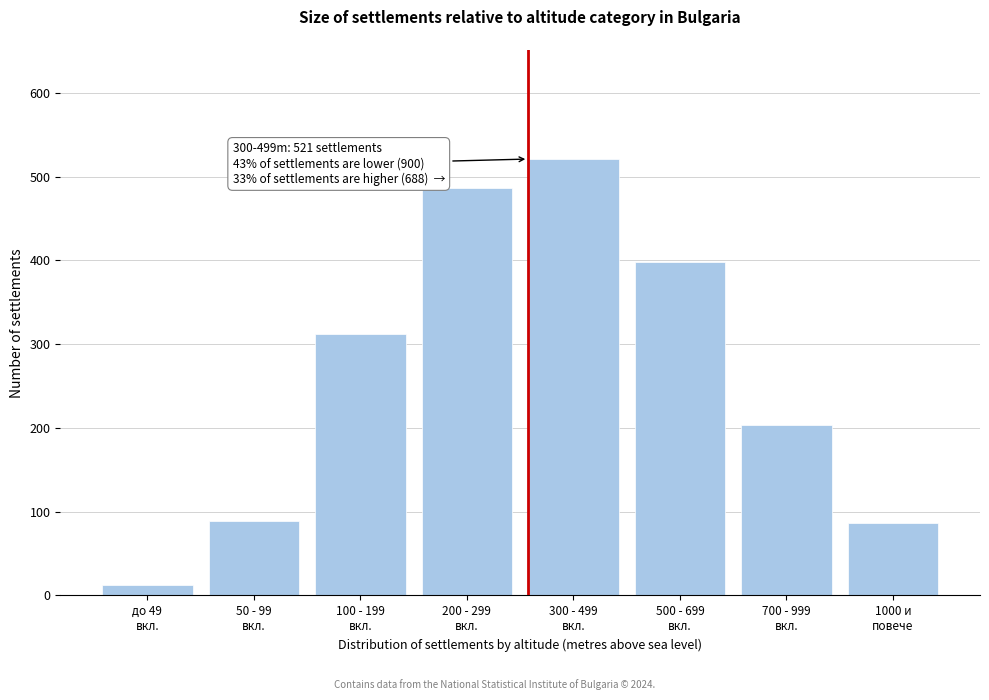

What is the sum of all values?

2109